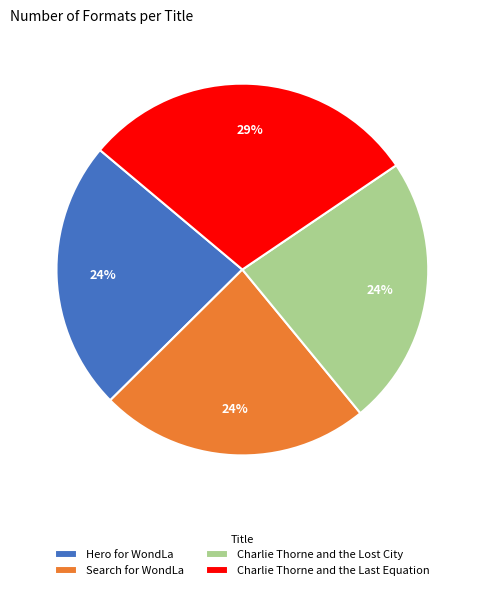

Is it true that Search for WondLa is 24% of the pie?

True